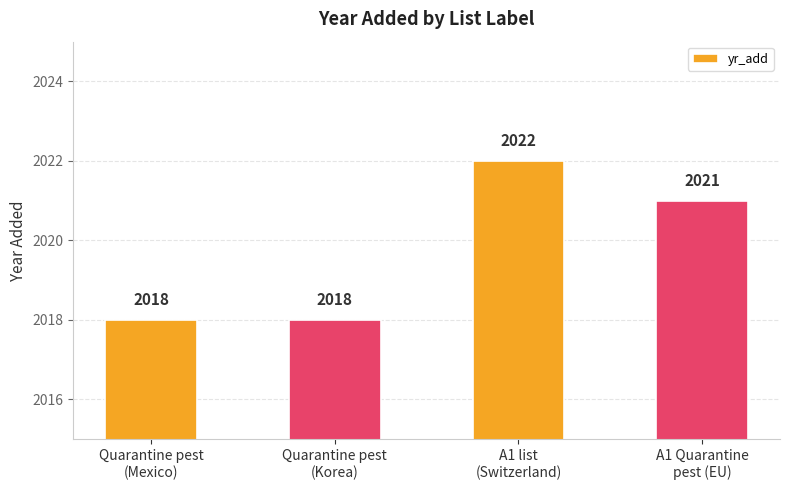

How many categories are shown in the chart?

4